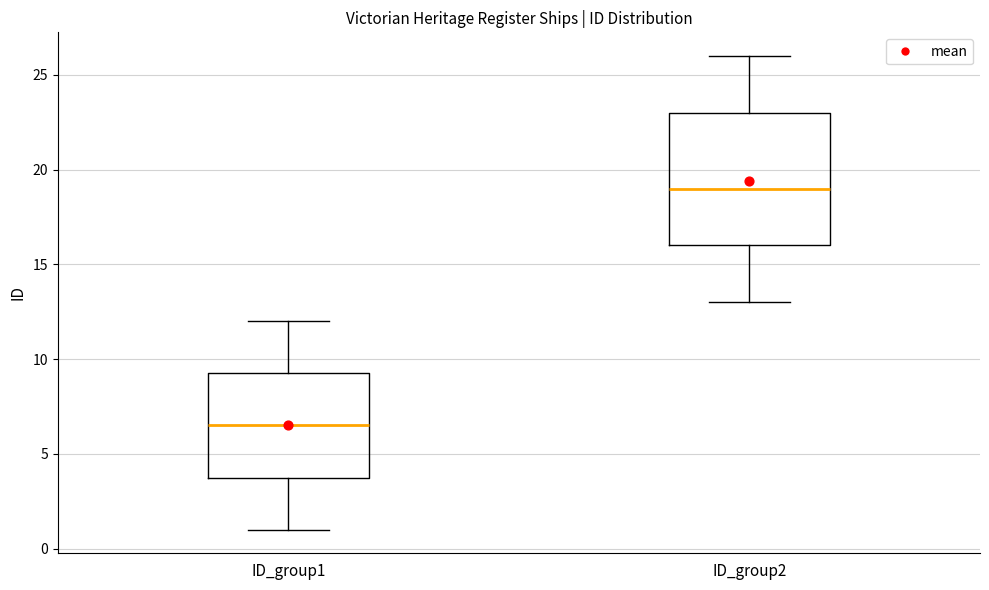

Reading left to right, read every box against the y-axis: the position of its median line, the range the box covers, and the ends of its whiskers. The values are not printed on the chart, so give them approximately, as read against the axis.

ID_group1: median 6.5, box 4.0 to 9.5, whiskers 1.0 to 12.0
ID_group2: median 19.0, box 16.0 to 23.0, whiskers 13.0 to 26.0